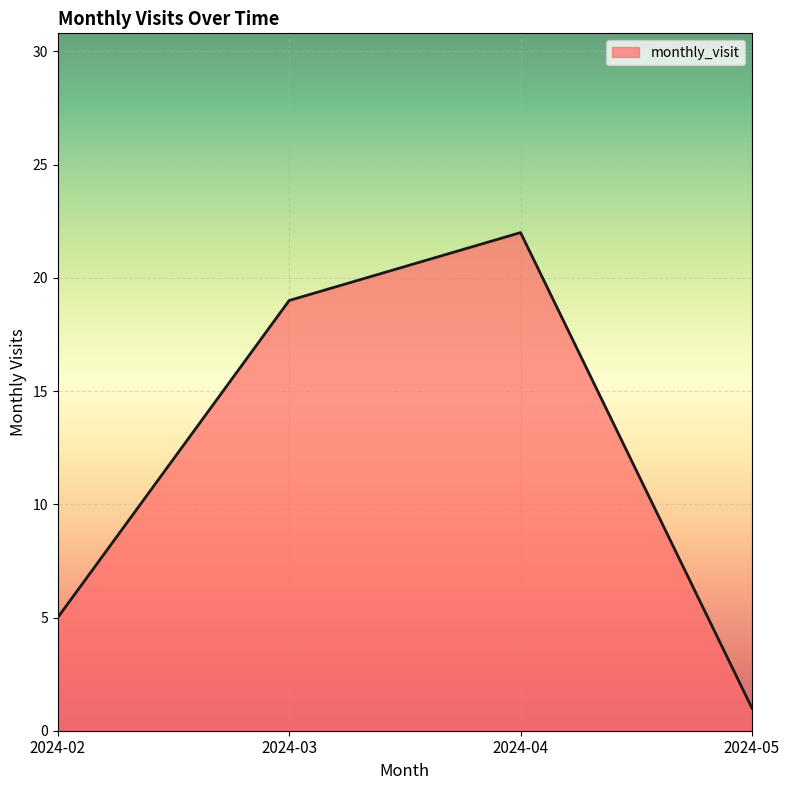

Reading left to right, what are all the values shown in this chart?

2024-02=5	2024-03=19	2024-04=22	2024-05=1